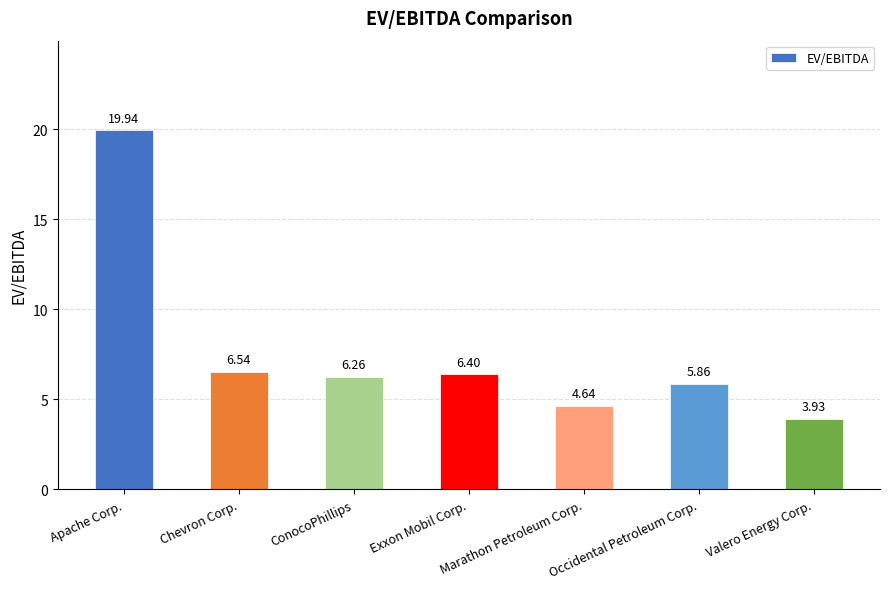

Rank the categories by value from highest to lowest.

Apache Corp., Chevron Corp., Exxon Mobil Corp., ConocoPhillips, Occidental Petroleum Corp., Marathon Petroleum Corp., Valero Energy Corp.